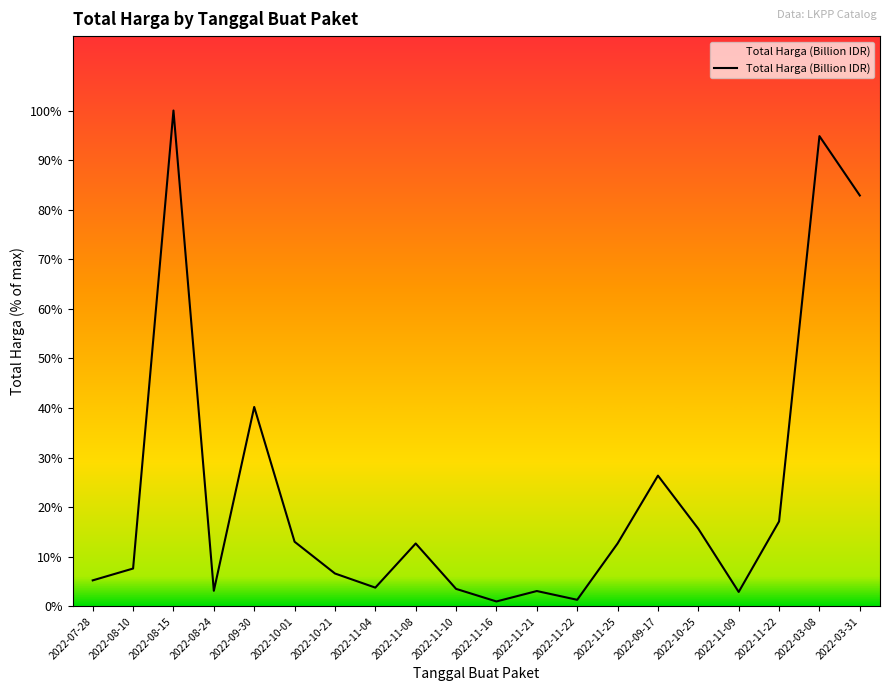

Which has a higher value, 2022-11-16 or 2022-11-21?

2022-11-21